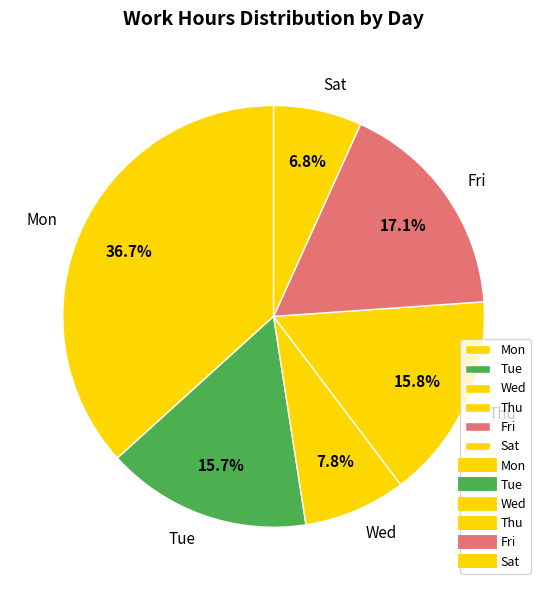

How many segments does this pie chart have?

6